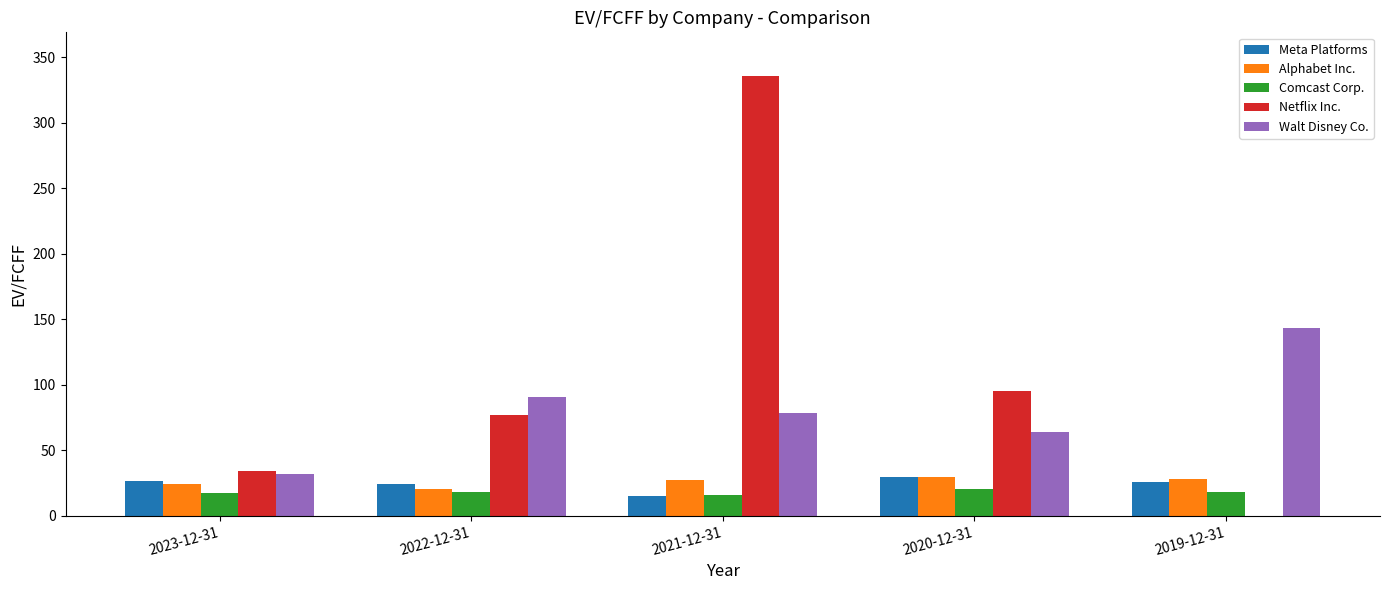

Read the Comcast Corp. value at 2022-12-31.

17.9